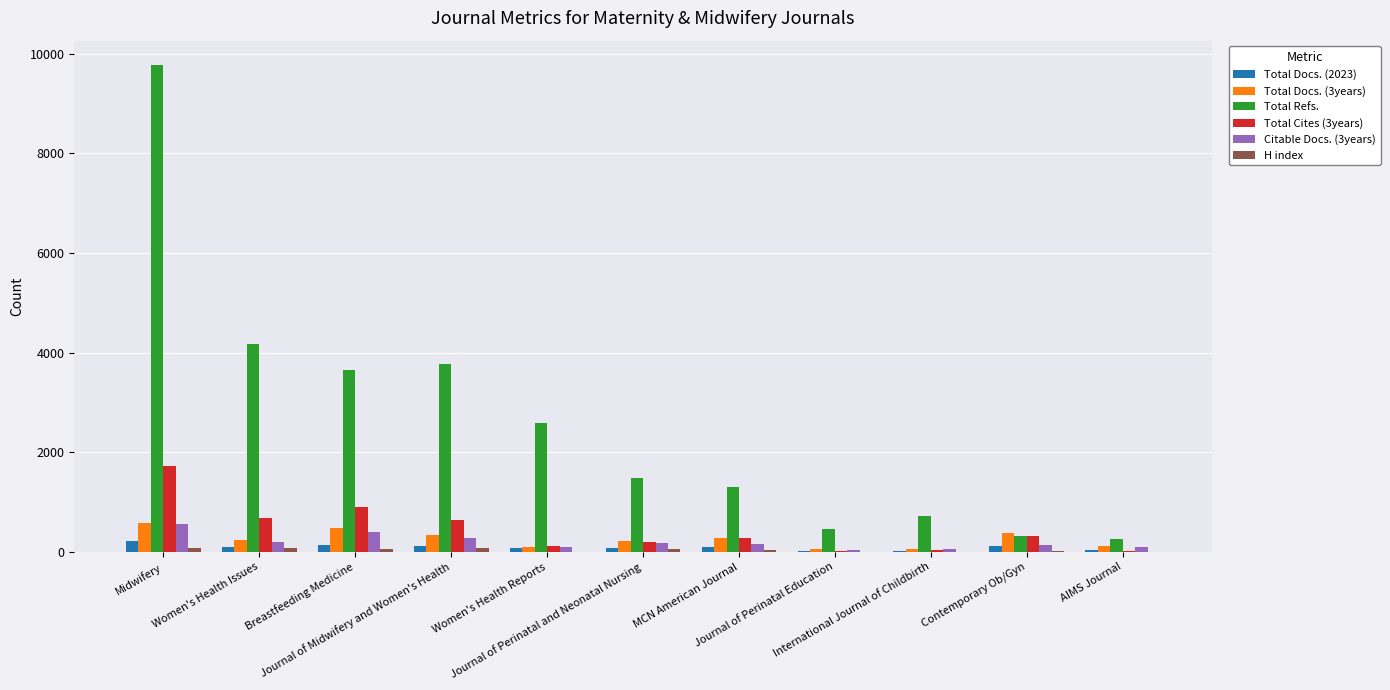

At which label does Total Refs. reach its peak?

Midwifery